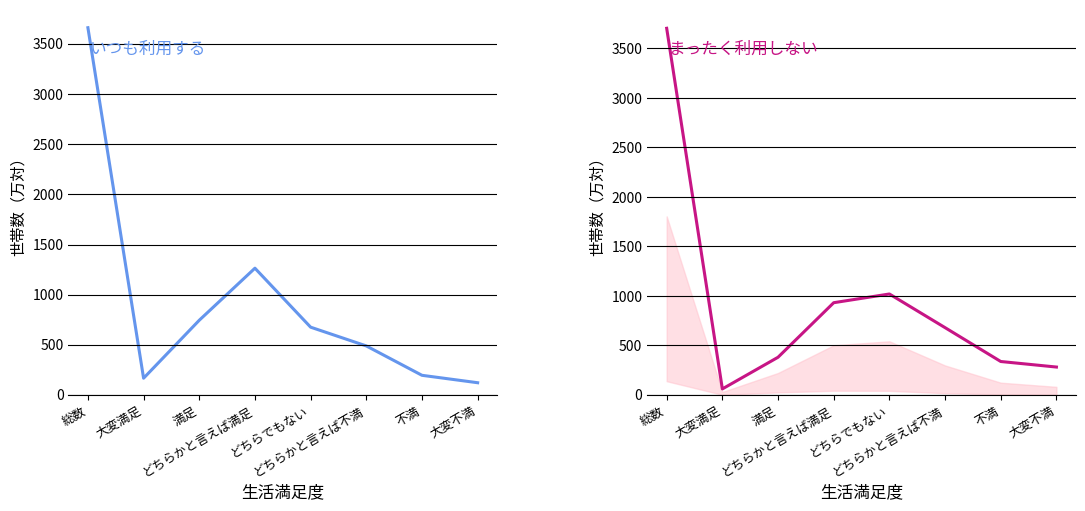

What is the greatest value displayed?

3704